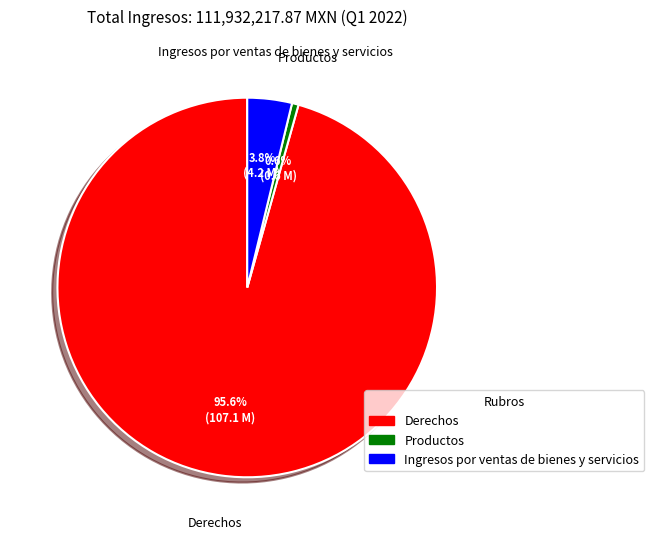

What is the majority slice?

Derechos